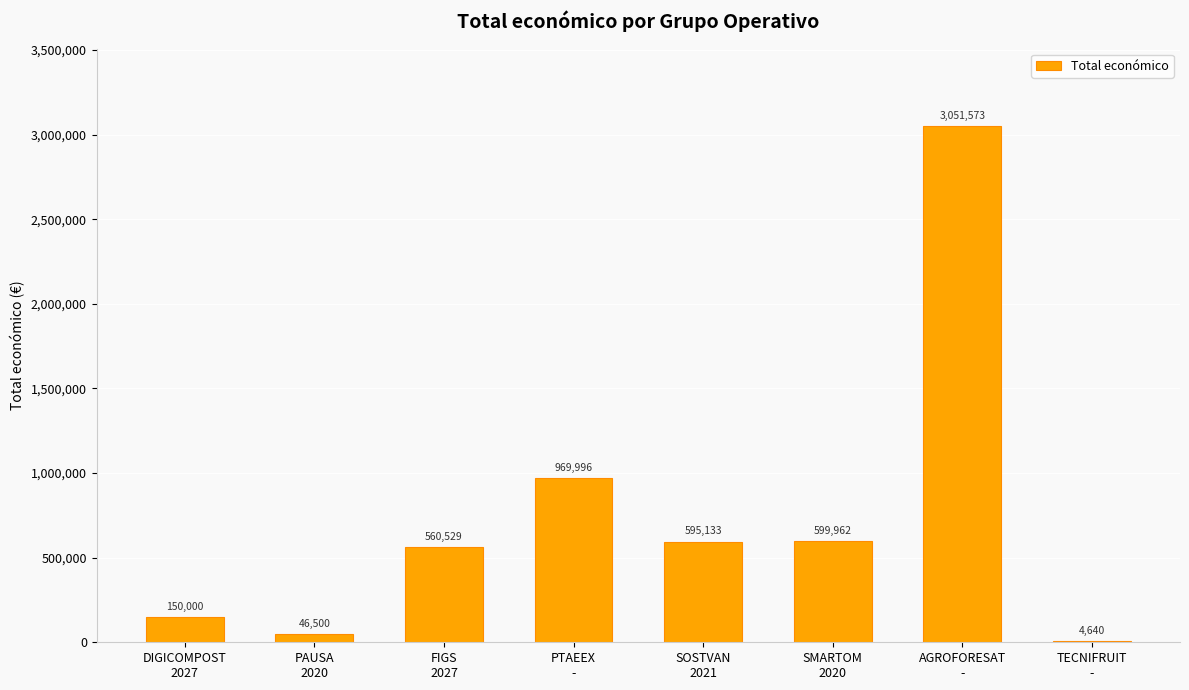

What is the sum of all values?

5978333